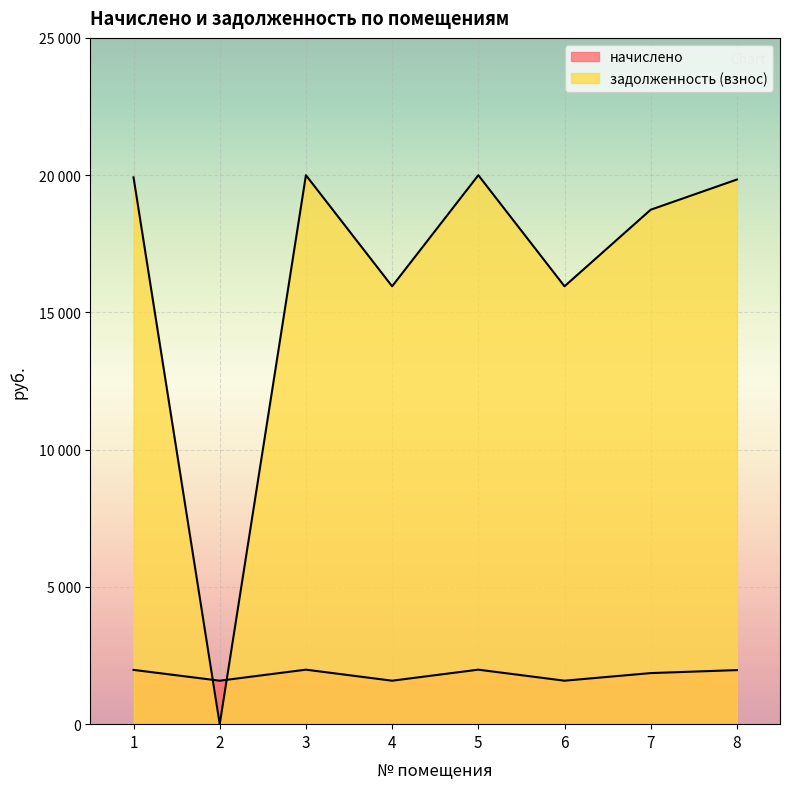

What is the maximum value for задолженность (взнос)?

19997.5